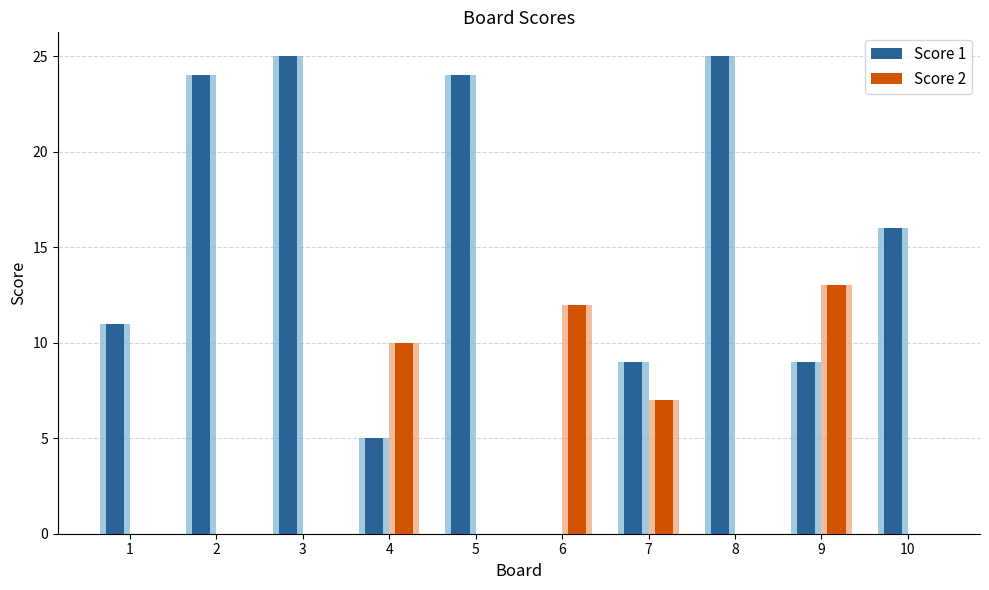

Does the chart contain stacked bars?

No